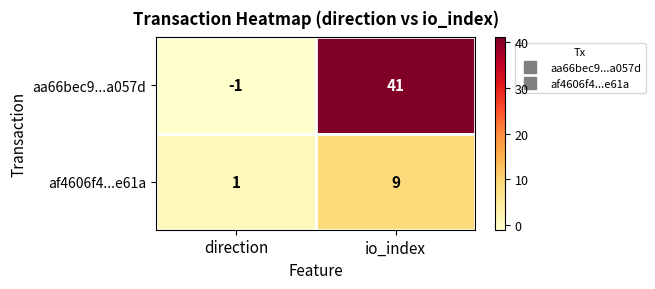

True or false: af4606f4...e61a has a value of 1 at direction.

True